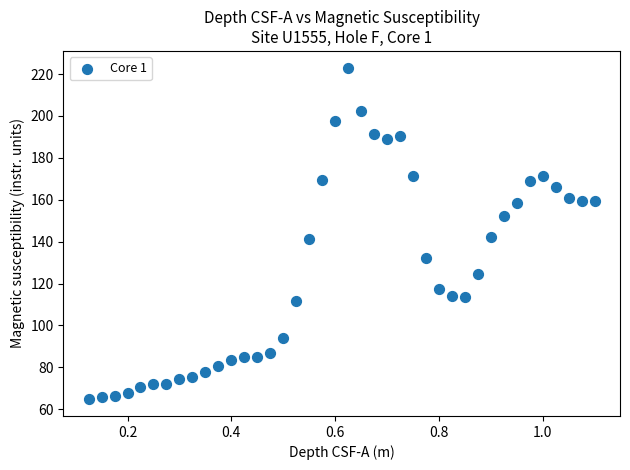

What is the range of Y values (max minus min)?

158.4